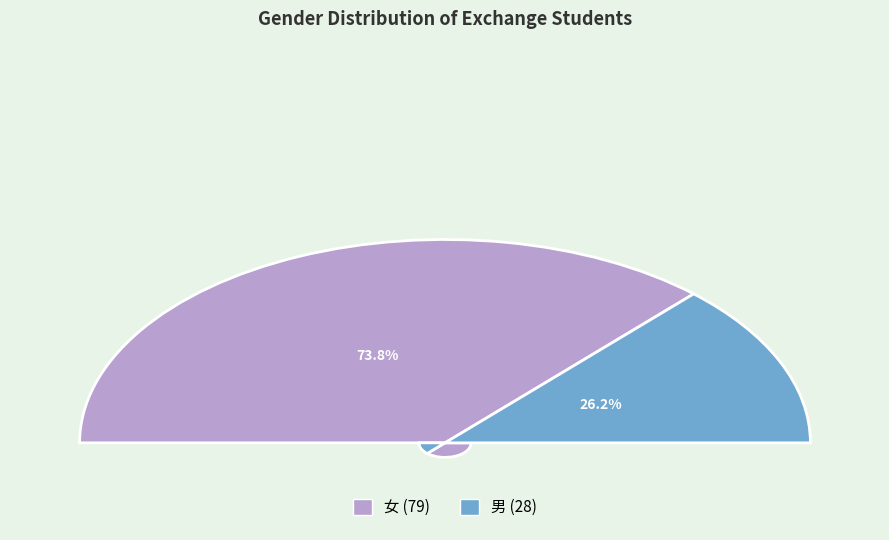

What percentage is NOT represented by 女?

26.2%